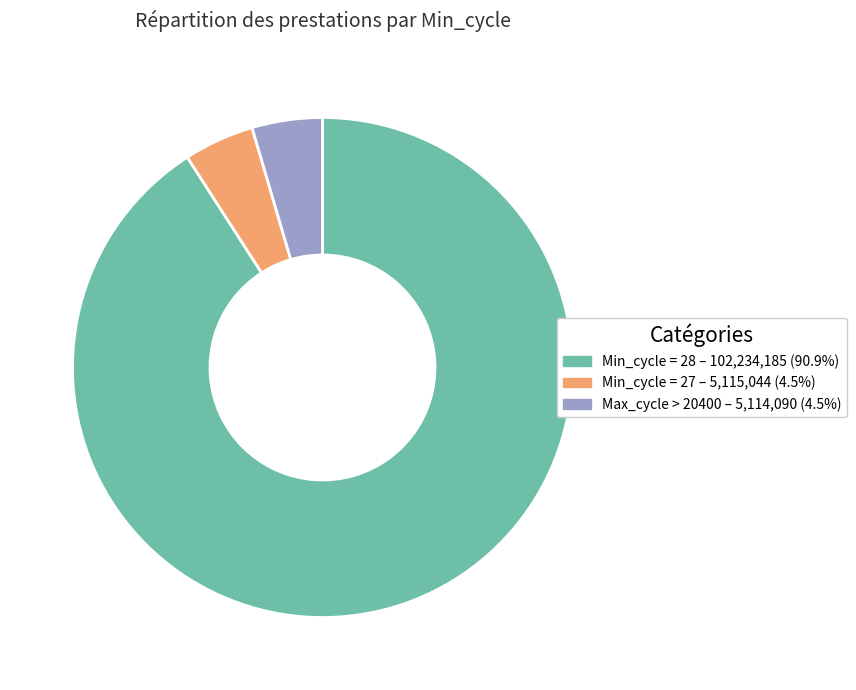

Does Min_cycle = 28 – 102,234,185 (90.9%) represent more than half of the total?

Yes